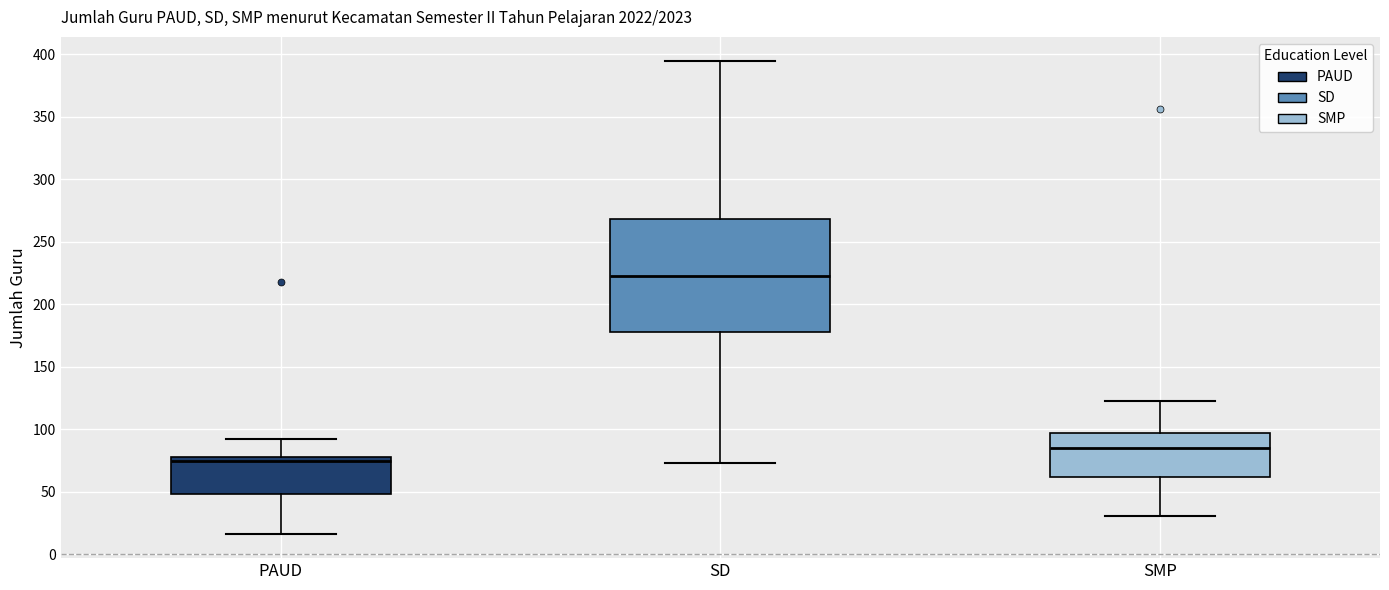

Reading left to right, read every box against the y-axis: the position of its median line, the range the box covers, and the ends of its whiskers. The values are not printed on the chart, so give them approximately, as read against the axis.

PAUD: median 75, box 50 to 80, whiskers 15 to 90
SD: median 225, box 180 to 270, whiskers 75 to 395
SMP: median 85, box 60 to 95, whiskers 30 to 125